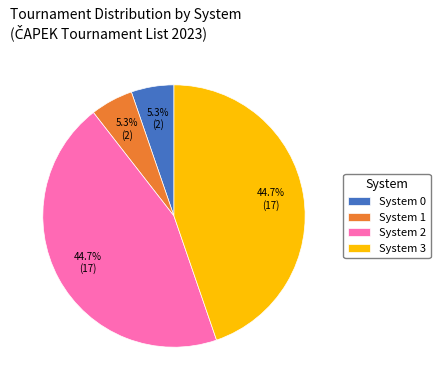

What is the total percentage of System 2 and System 1?

50.0%